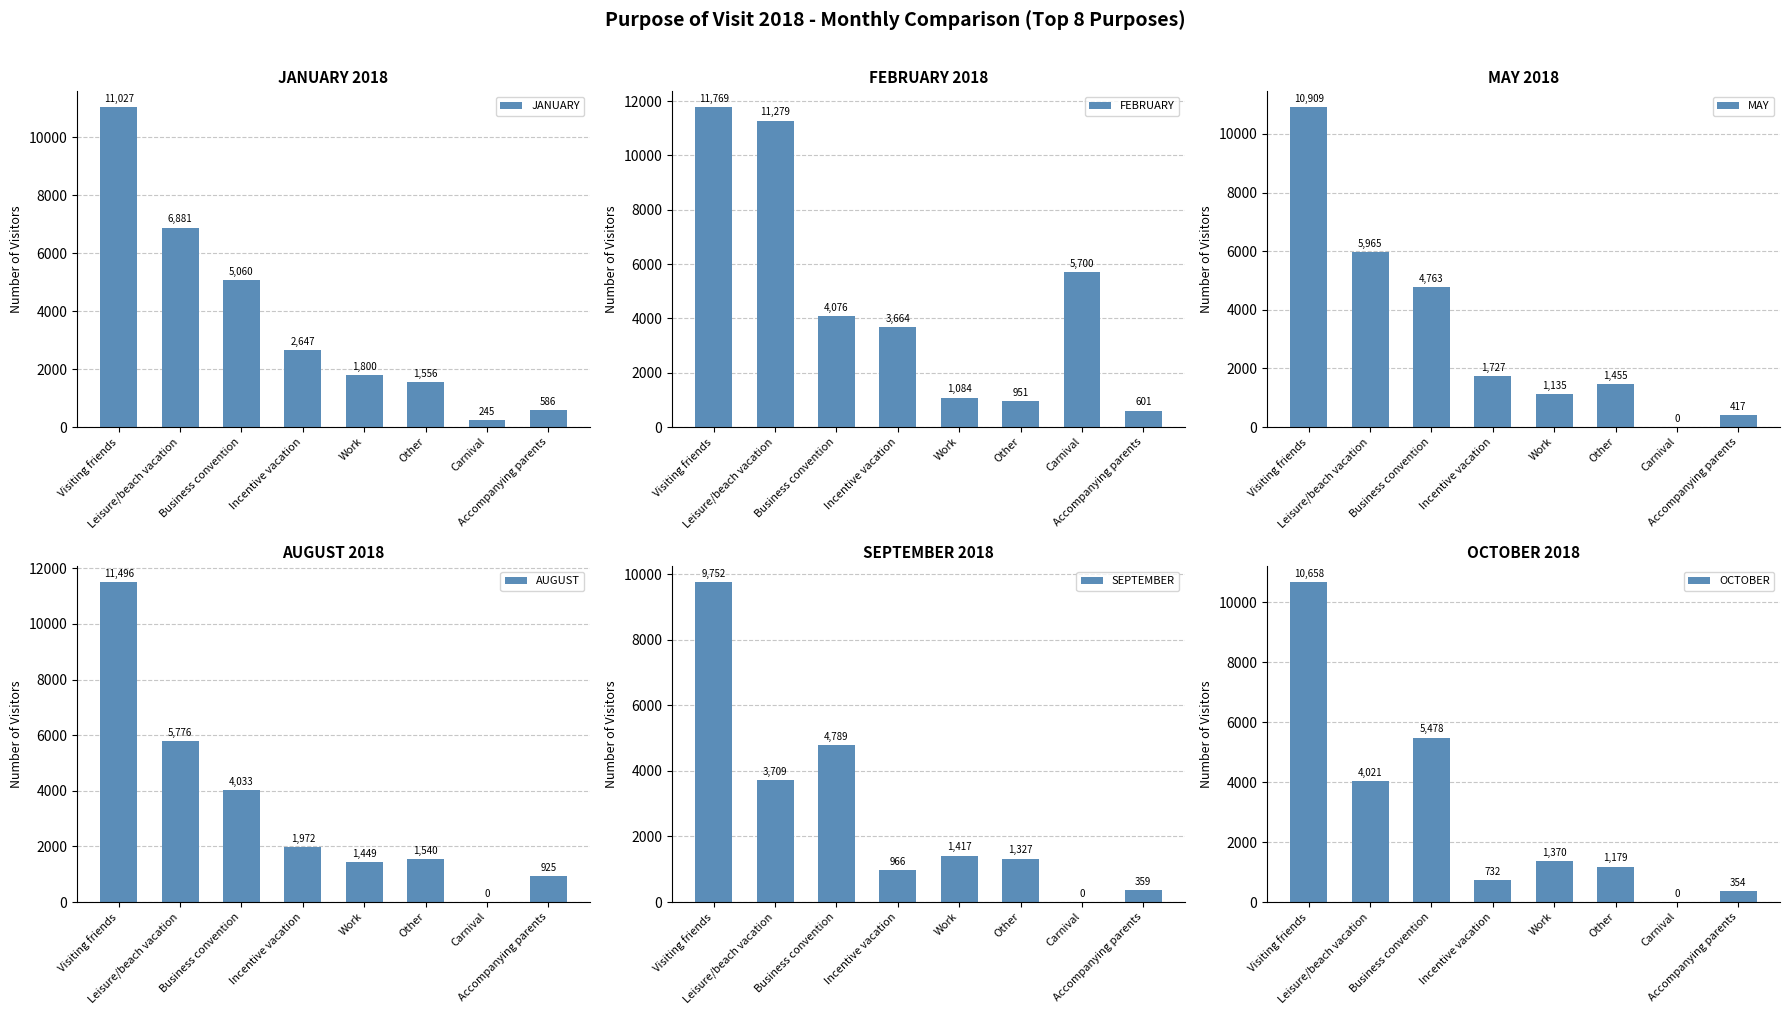

What is the difference between the maximum and minimum values in the SEPTEMBER series?

9752